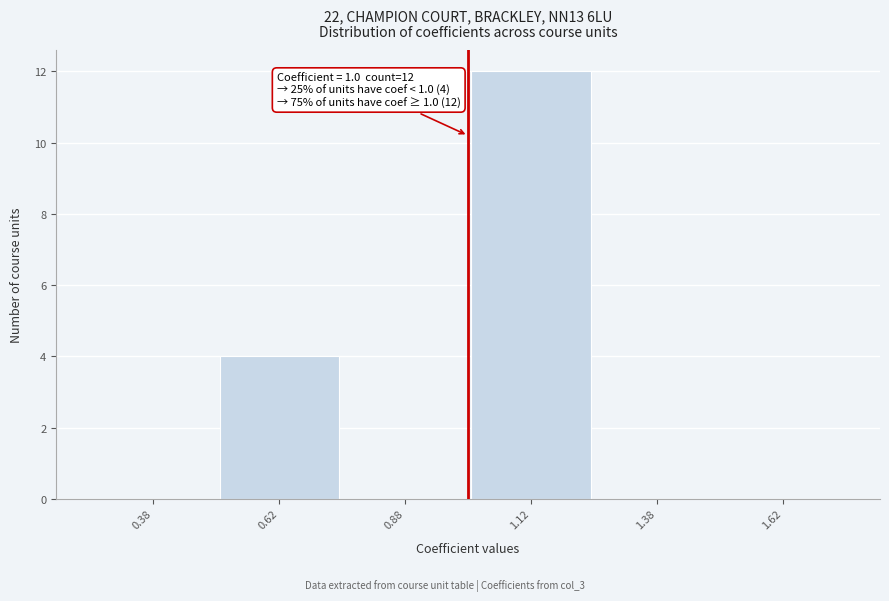

Over which range of the x-axis is the bar tallest?

1.00 to 1.25